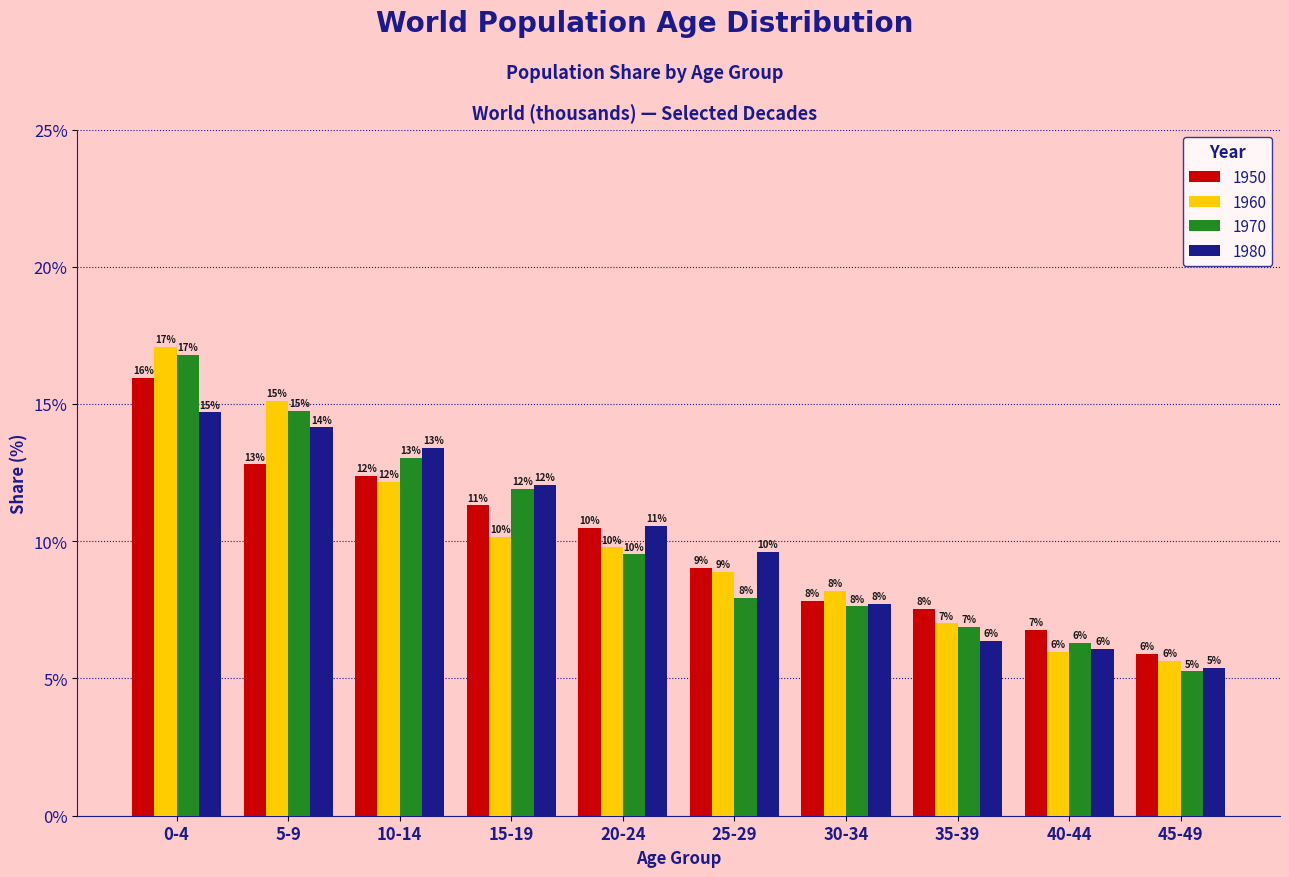

What is the maximum value shown in the chart?

17.1